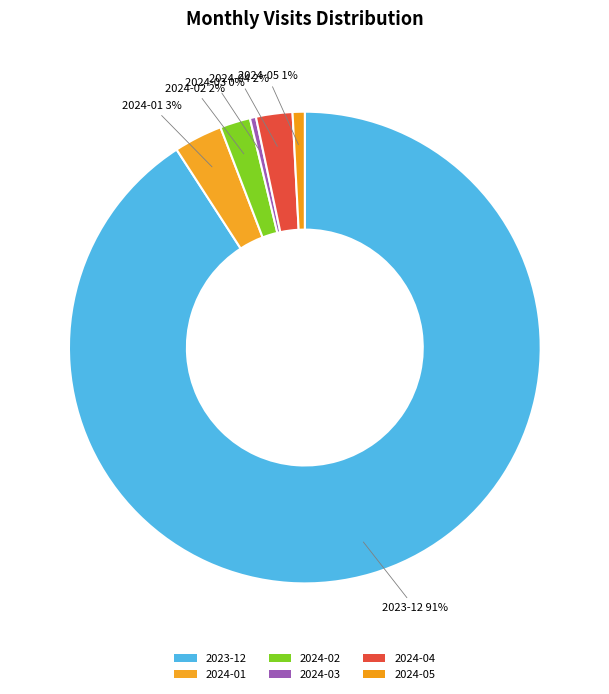

What is the largest slice in the pie chart?

2023-12